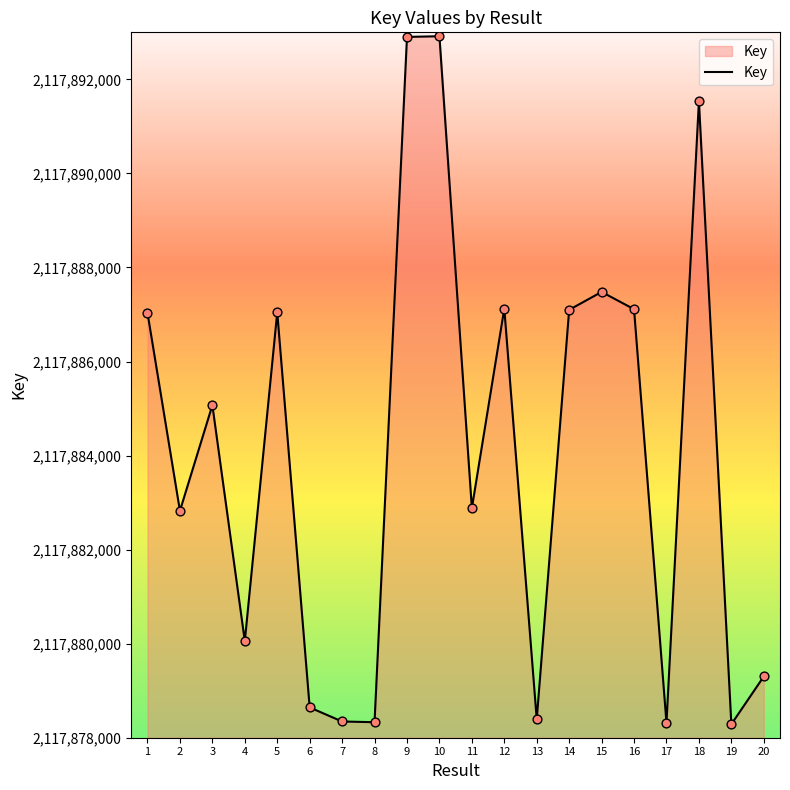

What is the ratio of the value at 2 to the value at 18?

1.0